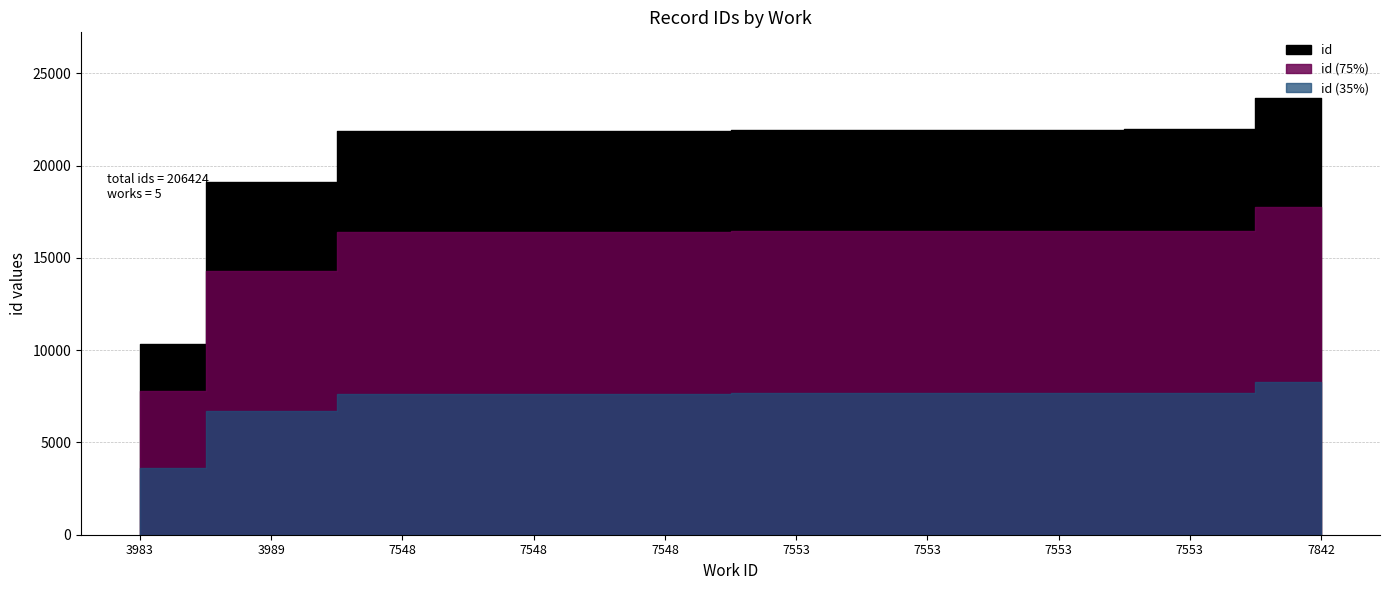

What is the value of the 4th point from the left?

21843